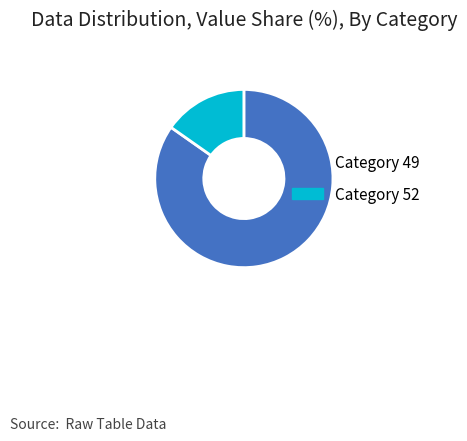

The Category 52 slice represents 15% of the pie. True or false?

True